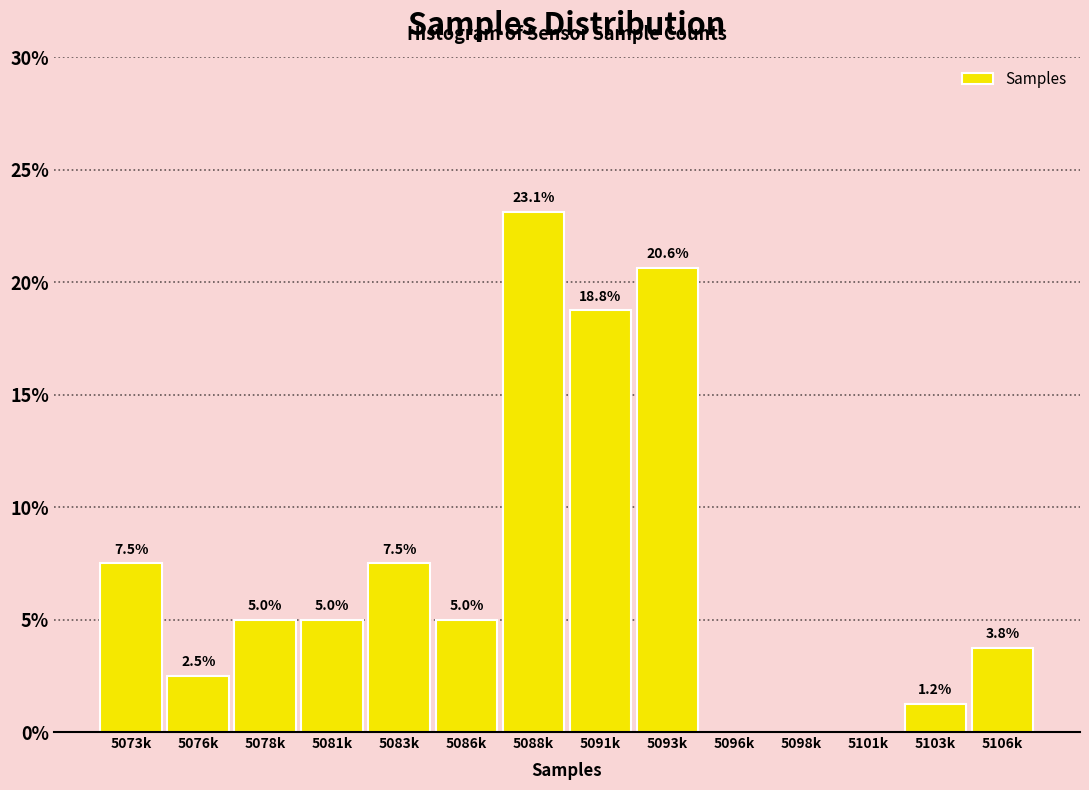

What is the sum of all values?

100.0